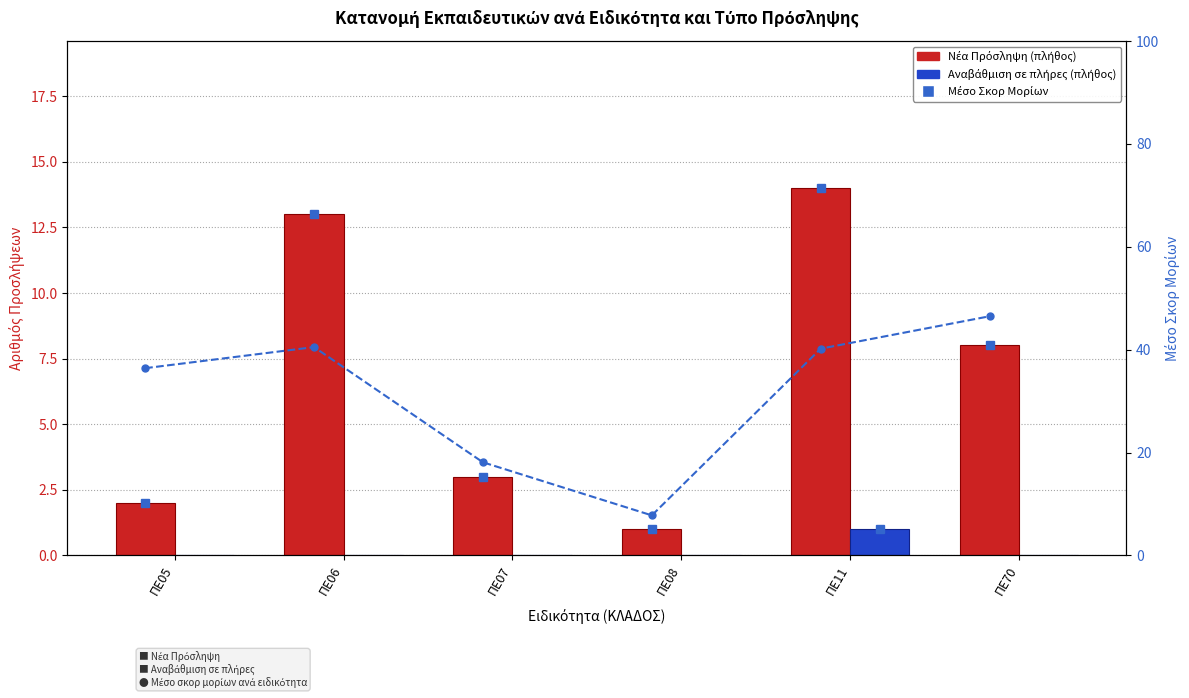

Reading right to left, list all the values displayed in this chart.

Νέα Πρόσληψη: 8.0	14.0	1.0	3.0	13.0	2.0
Αναβάθμιση σε πλήρες: 0.0	1.0	0.0	0.0	0.0	0.0
Μέσο Σκορ - Νέα Πρόσληψη: 46.5	40.2	7.8	18.1	40.5	36.4